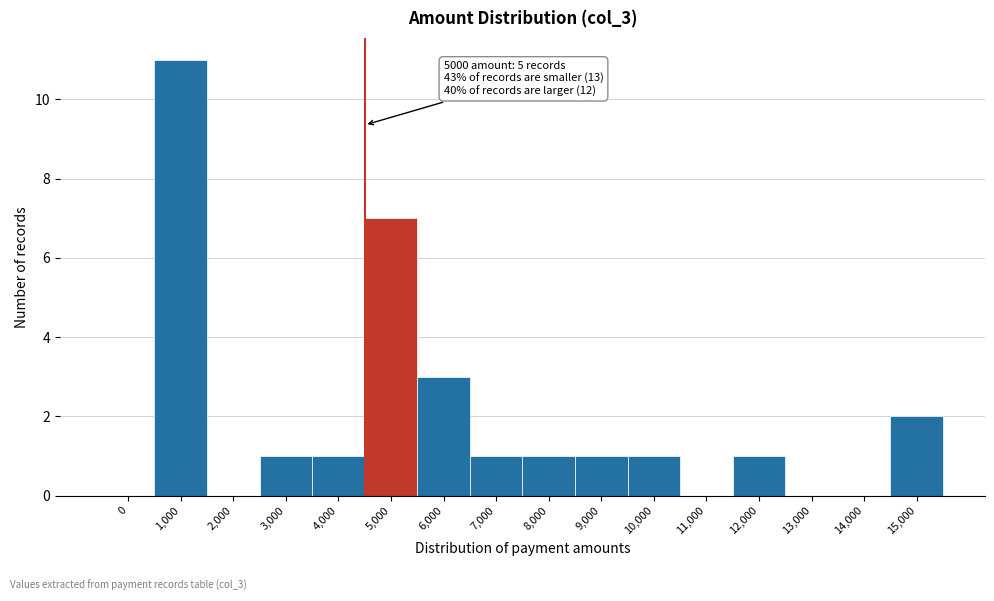

Reading right to left, what are all the values shown in this chart?

15,000=2	14,000=0	13,000=0	12,000=1	11,000=0	10,000=1	9,000=1	8,000=1	7,000=1	6,000=3	5,000=7	4,000=1	3,000=1	2,000=0	1,000=11	0=0